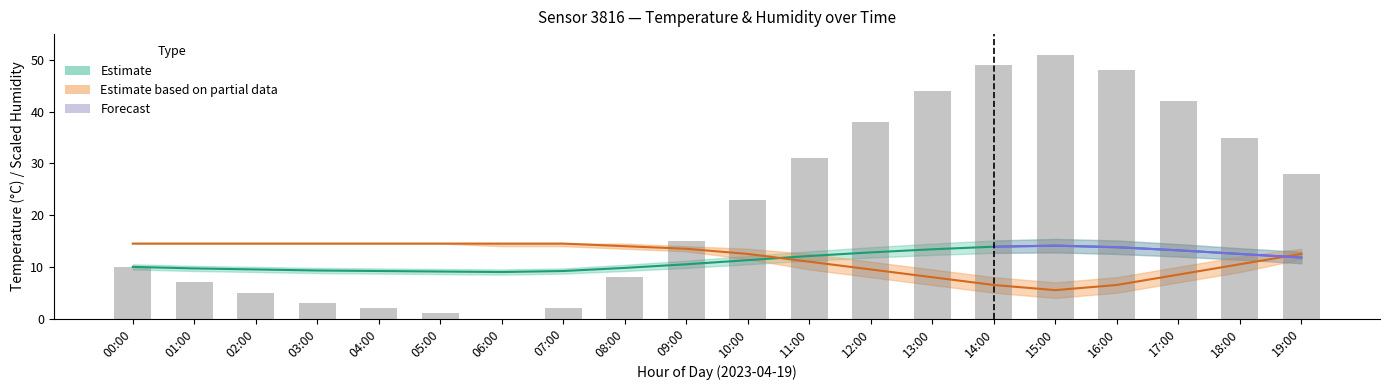

Count the number of data series in this chart.

3